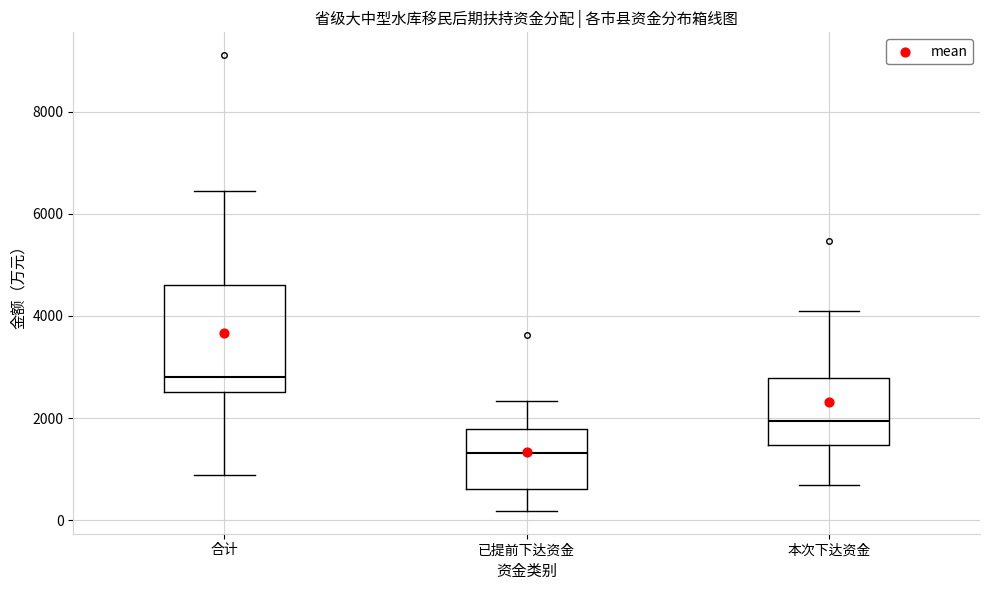

Which box is the tallest, from its lower edge to its upper edge?

合计